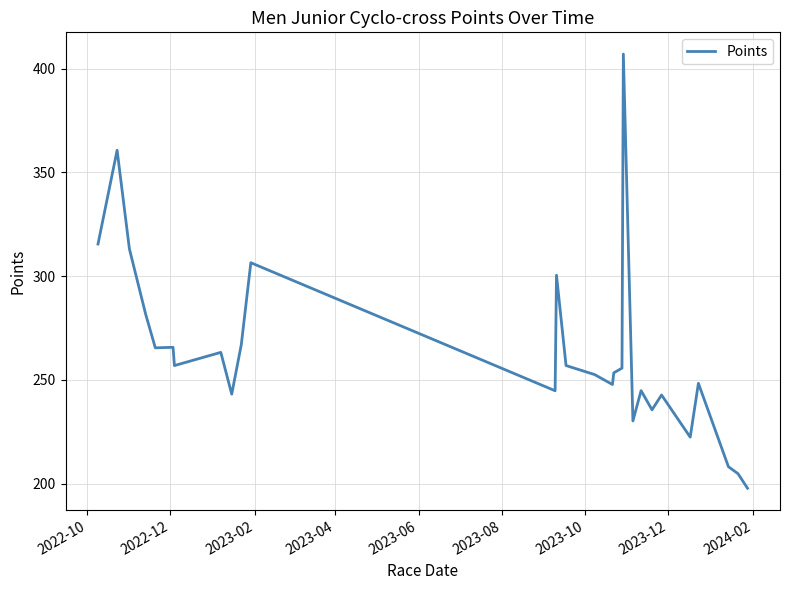

What is the maximum value shown in the chart?

407.0